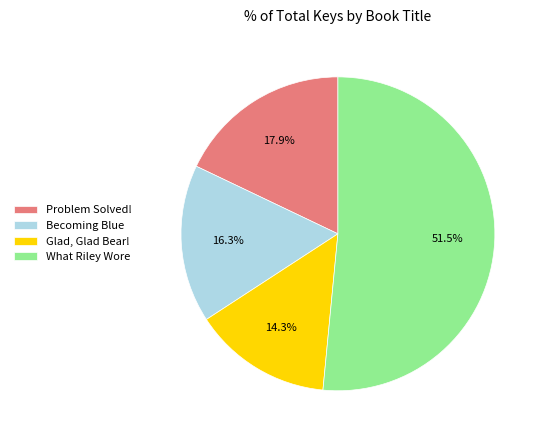

How much of the chart is everything except What Riley Wore?

48.5%